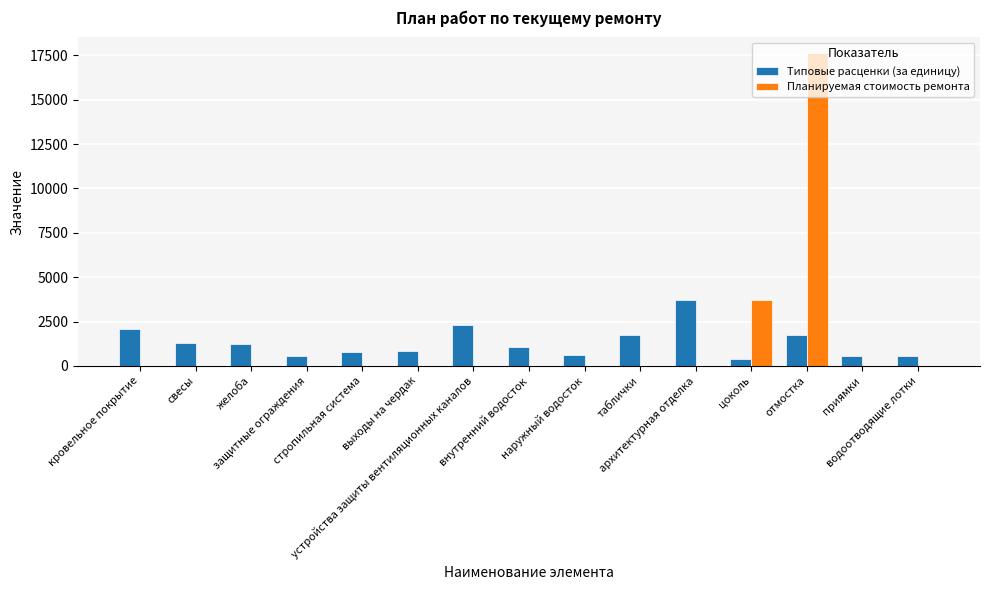

What is the sum of all Планируемая стоимость ремонта values?

21374.3